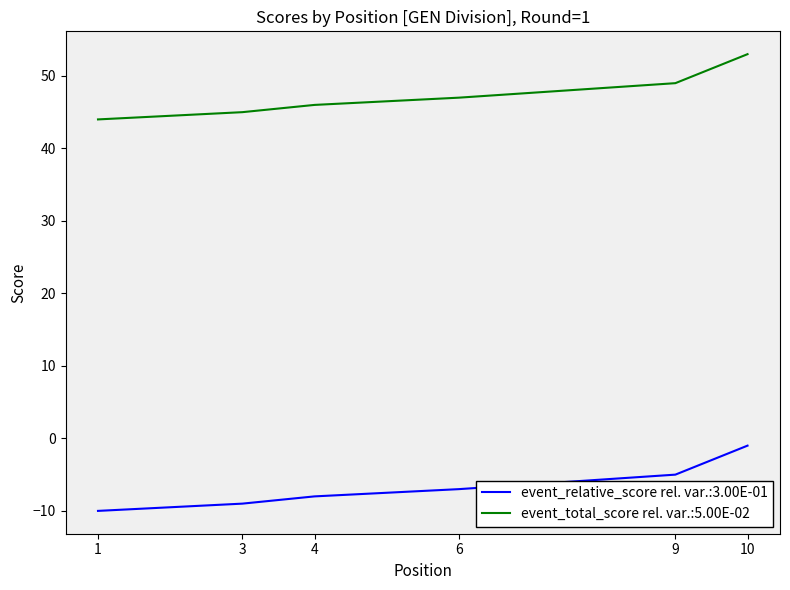

What is the minimum value shown in the chart?

-10